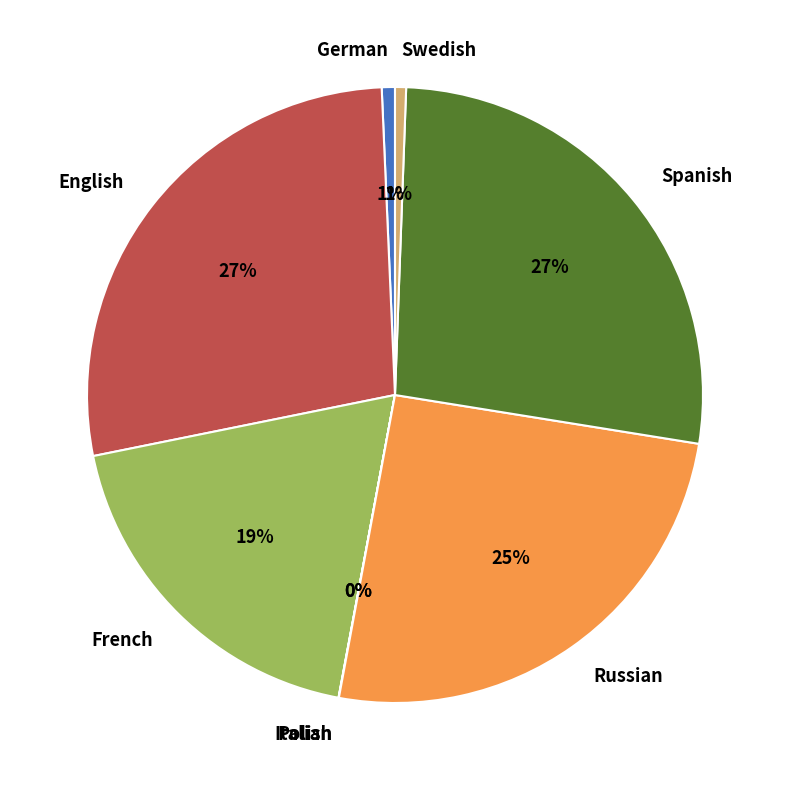

To the nearest percent, what portion does Spanish represent?

27%